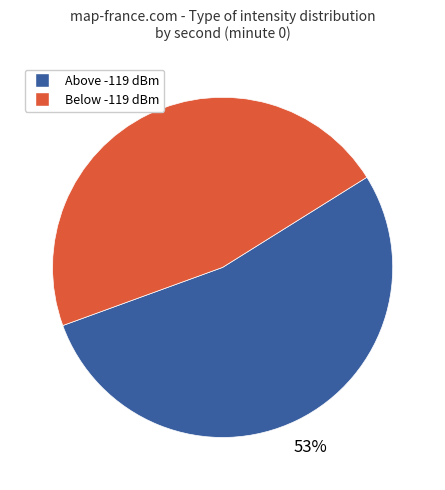

Combined, do Above -119 dBm and Below -119 dBm account for over 50%?

Yes